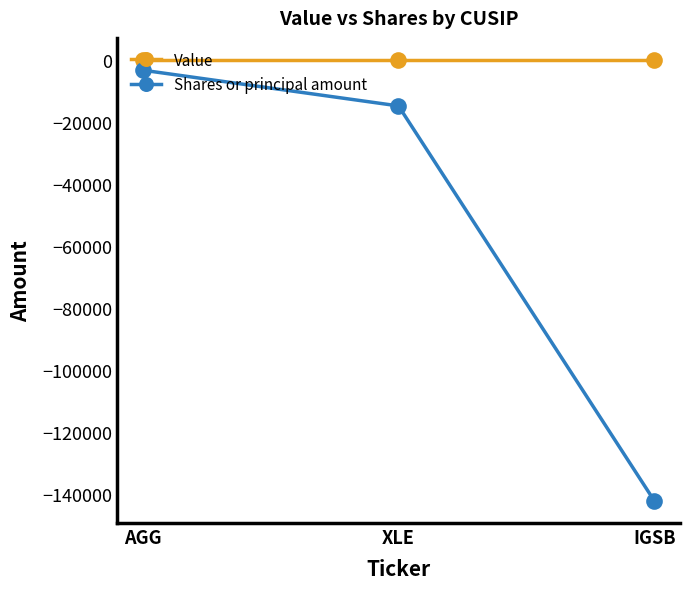

How many lines are shown in the chart?

2